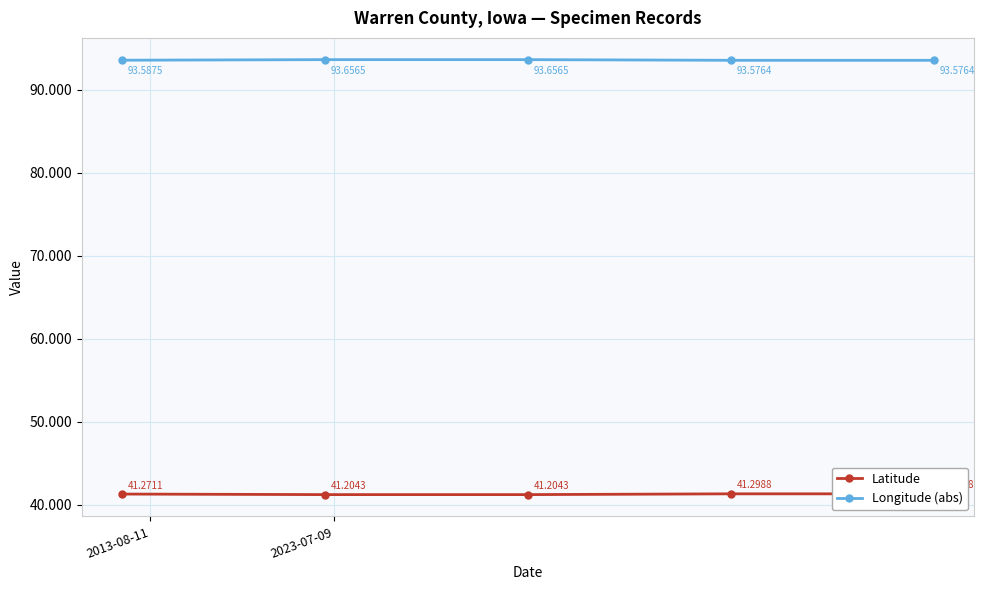

What is the greatest value displayed?

93.7